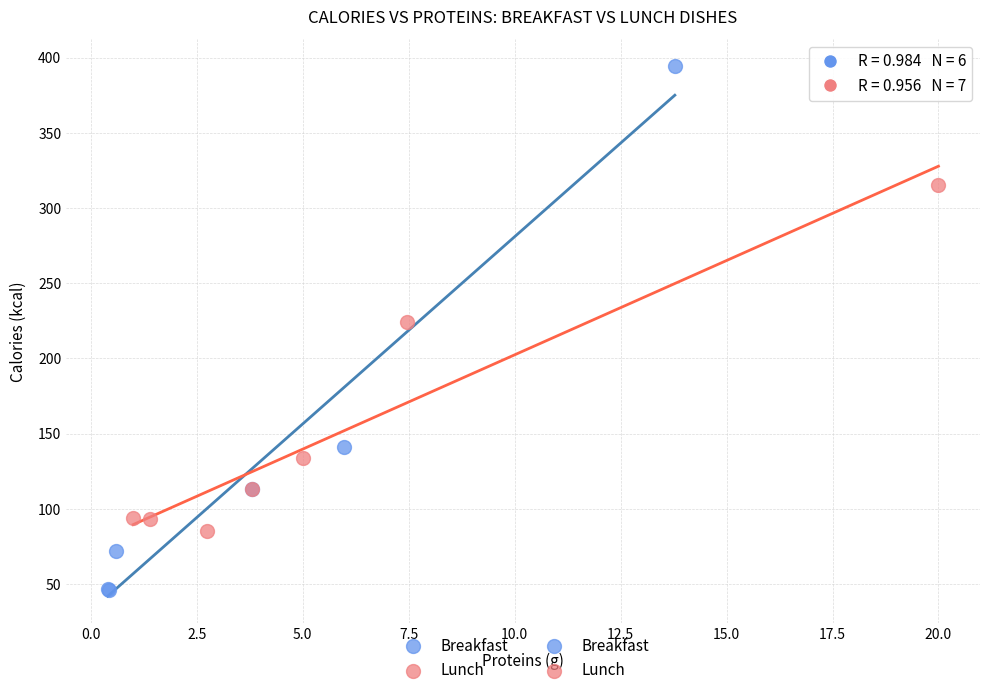

Which series has the widest spread of Y values?

Breakfast